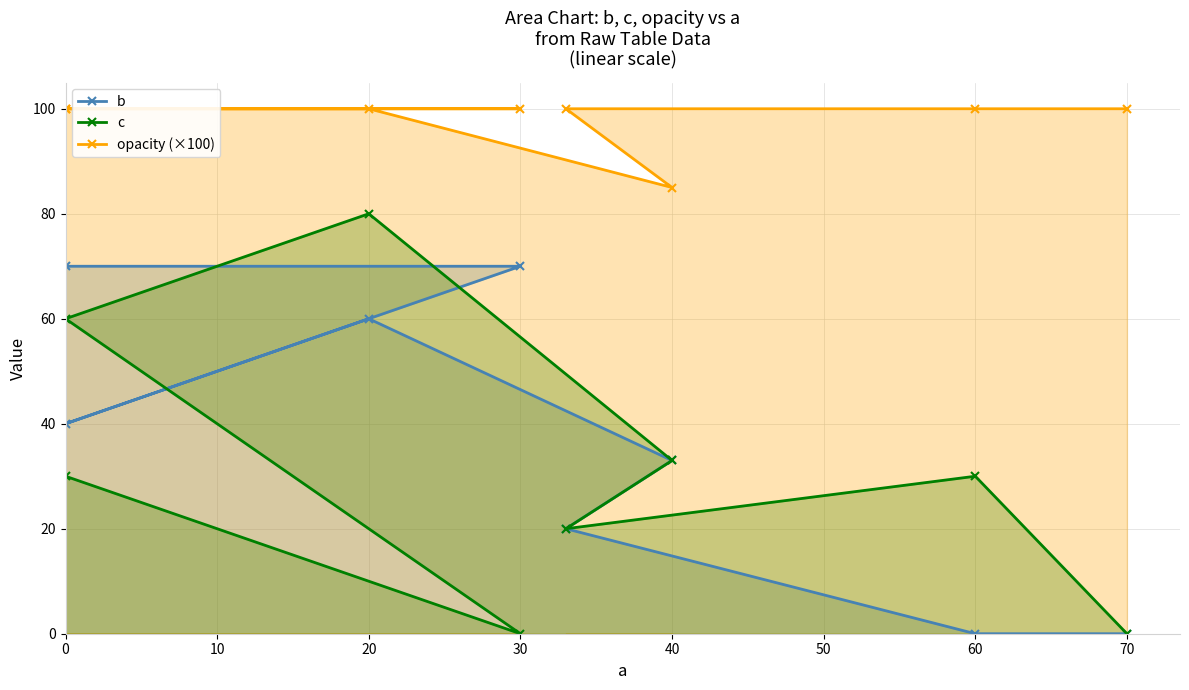

What is the sum of the opacity (×100) values at 50 and 20?

200